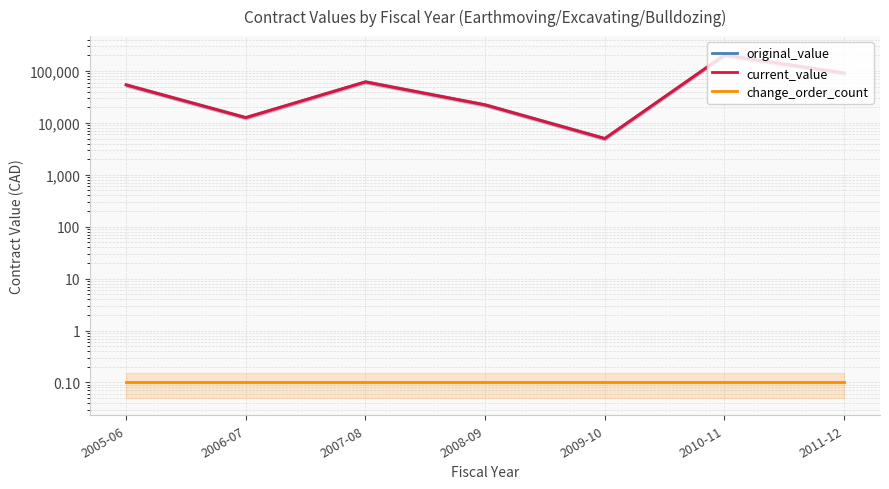

What are all the series names shown in the legend?

original_value, current_value, change_order_count